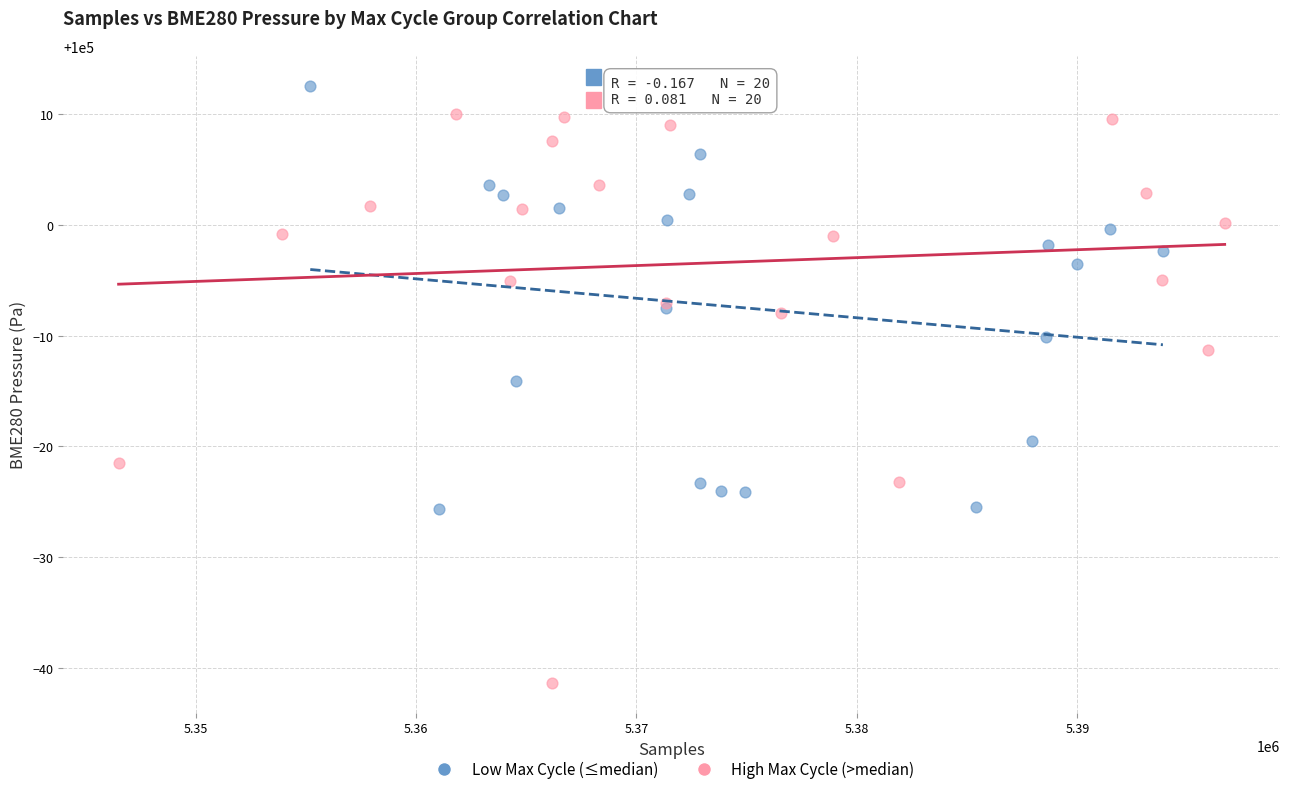

What are all the series names shown in the legend?

Low Max Cycle (≤median), High Max Cycle (>median)